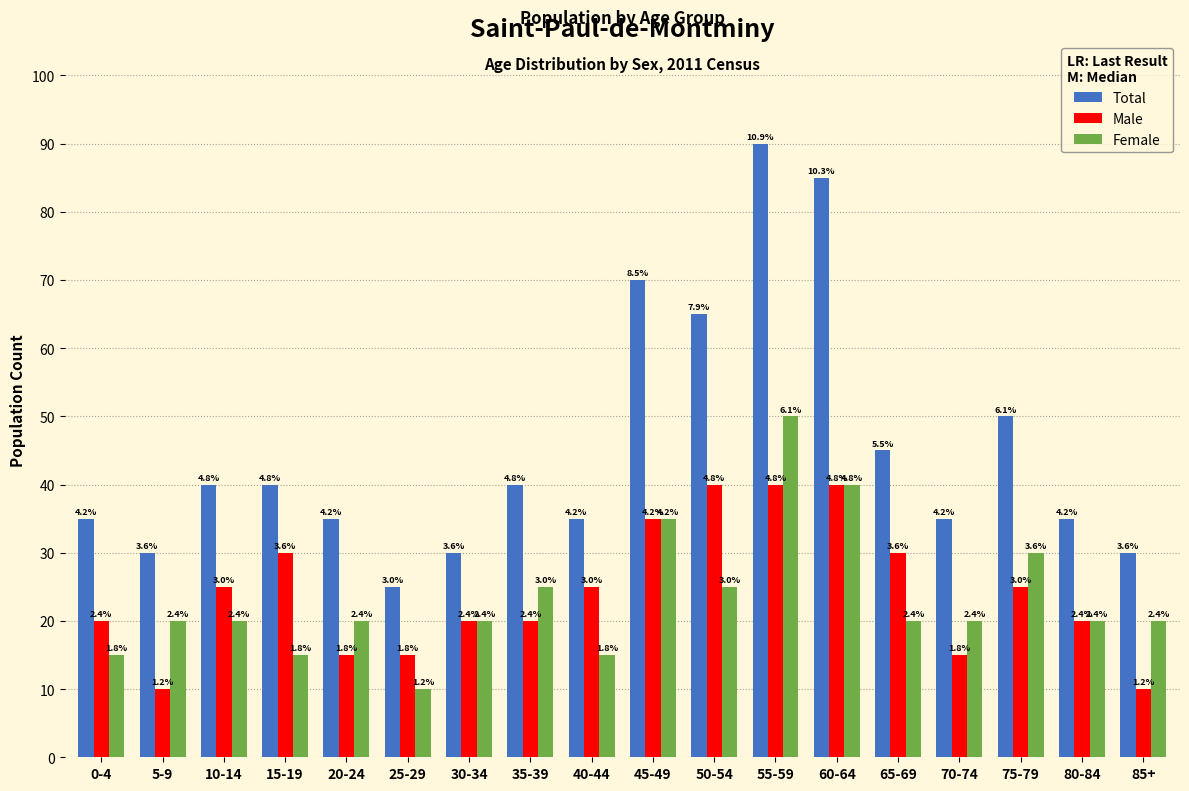

At which category does the chart reach its peak across all series?

55-59